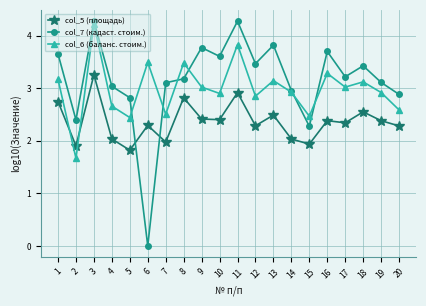

How many values in col_7 (кадаст. стоим.) are above zero?

19